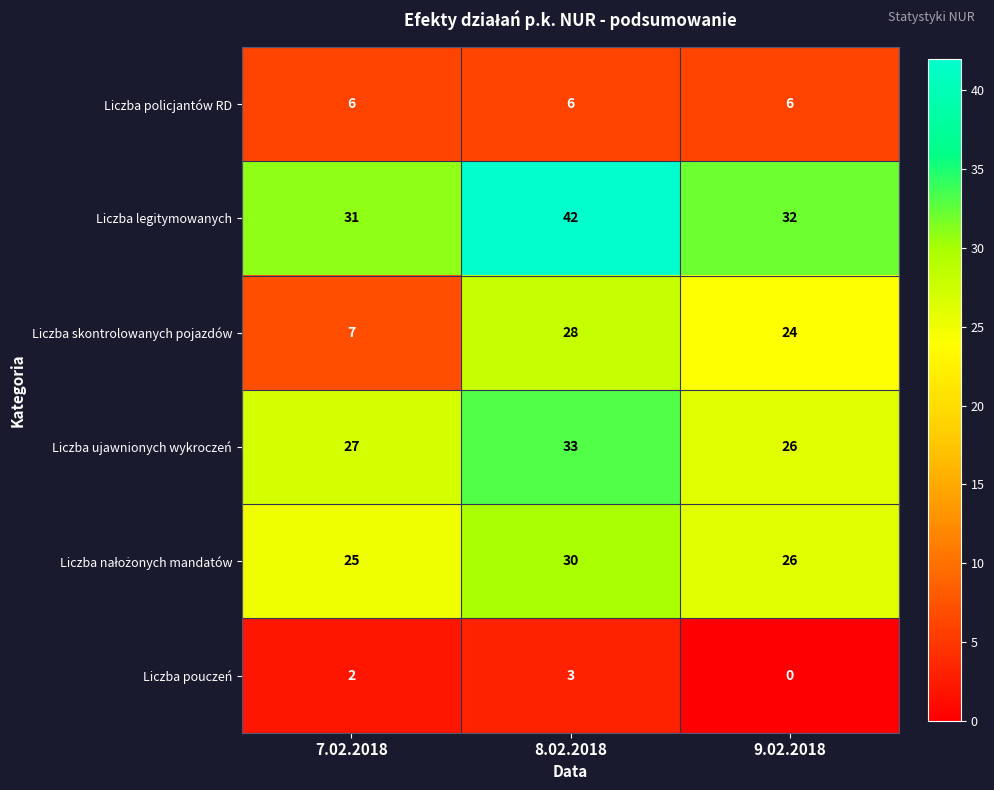

True or false: Liczba policjantów RD has a value of 2 at 8.02.2018.

False